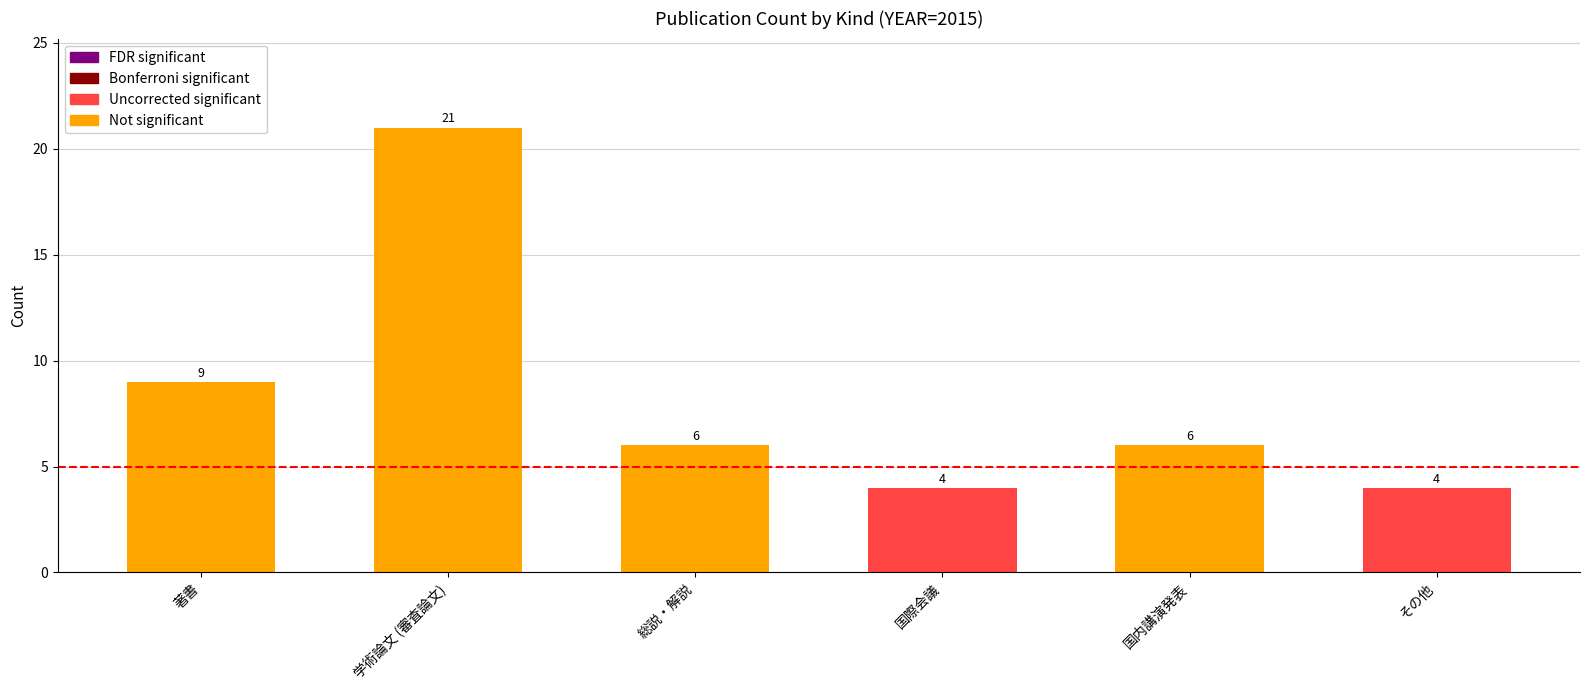

Count the values in the range 4 to 9.

5